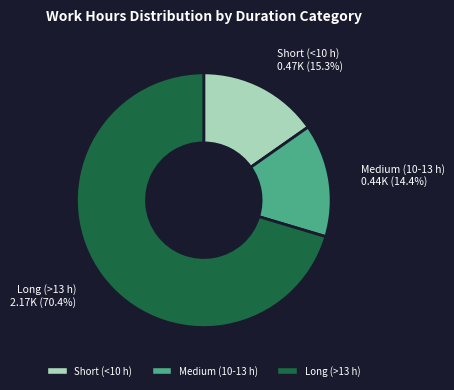

Does any single category account for the majority?

Yes